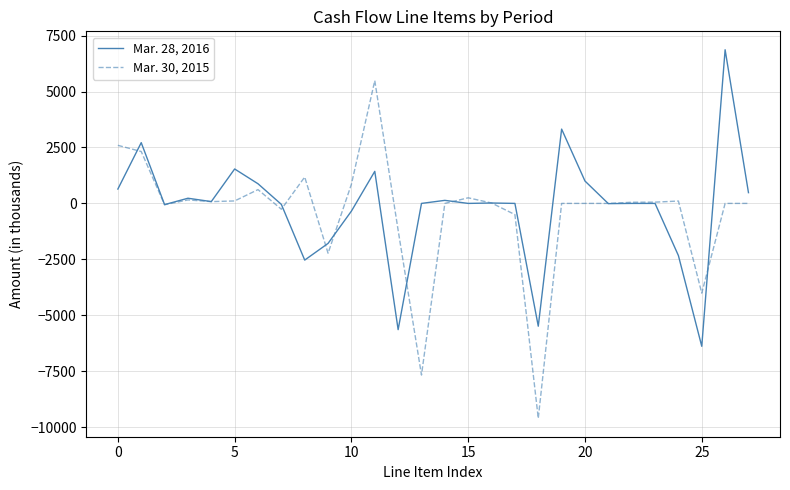

Rank the series by their maximum value, from highest to lowest.

Mar. 28, 2016, Mar. 30, 2015